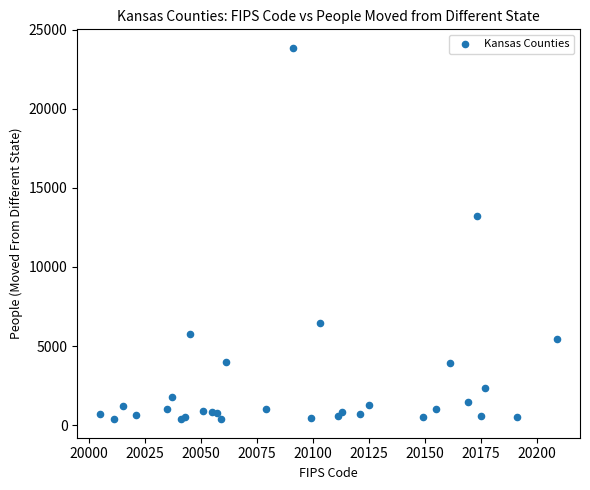

What Y value in the scatter plot is closest to 12113?

13217